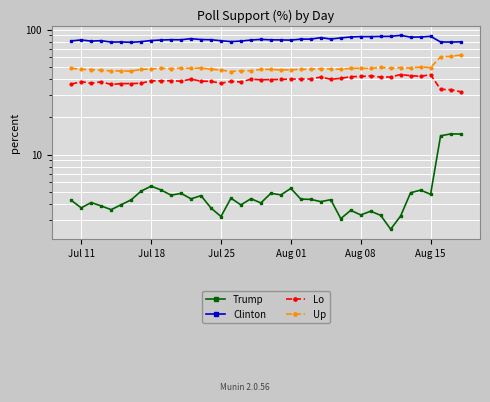

What is the value of the Clinton point at the 3rd from the left?

81.1